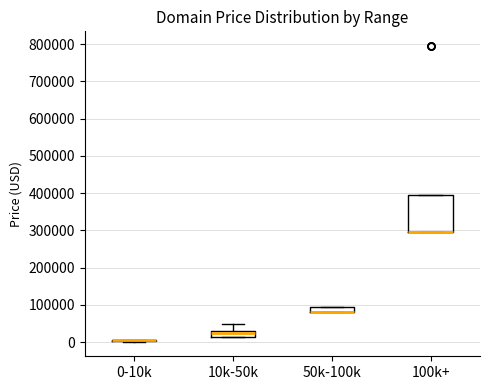

Where is the upper edge of the box for 50k-100k on the y-axis? The values are not printed on the chart, so give them approximately, as read against the axis.

90000